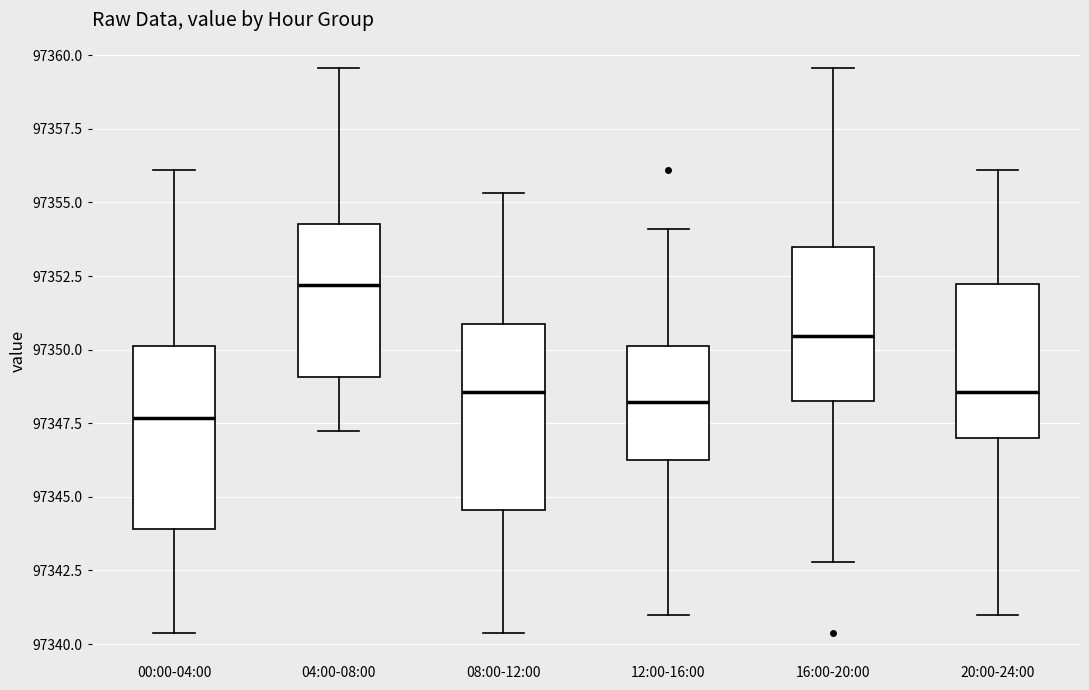

Reading left to right, read every box against the y-axis: the position of its median line, the range the box covers, and the ends of its whiskers. The values are not printed on the chart, so give them approximately, as read against the axis.

00:00-04:00: median 97347.5, box 97344.0 to 97350.0, whiskers 97340.5 to 97356.0
04:00-08:00: median 97352.0, box 97349.0 to 97354.5, whiskers 97347.5 to 97359.5
08:00-12:00: median 97348.5, box 97344.5 to 97351.0, whiskers 97340.5 to 97355.5
12:00-16:00: median 97348.0, box 97346.0 to 97350.0, whiskers 97341.0 to 97354.0
16:00-20:00: median 97350.5, box 97348.5 to 97353.5, whiskers 97343.0 to 97359.5
20:00-24:00: median 97348.5, box 97347.0 to 97352.0, whiskers 97341.0 to 97356.0